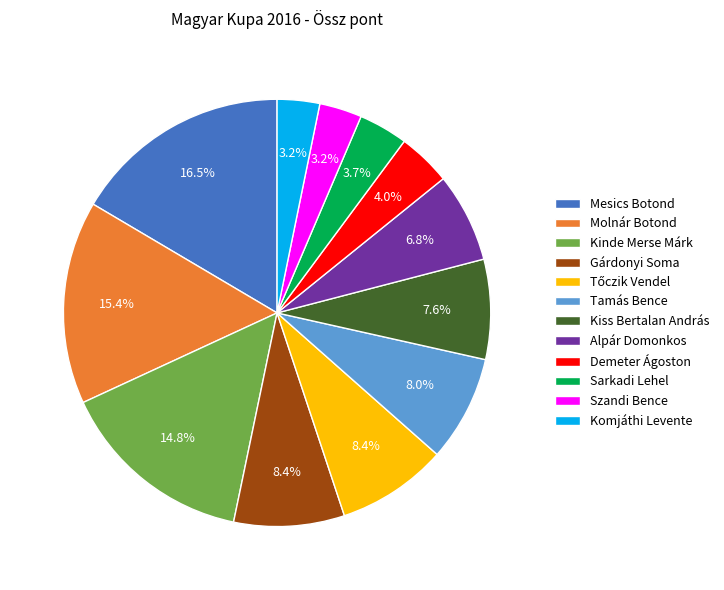

How many slices are in this pie chart?

12